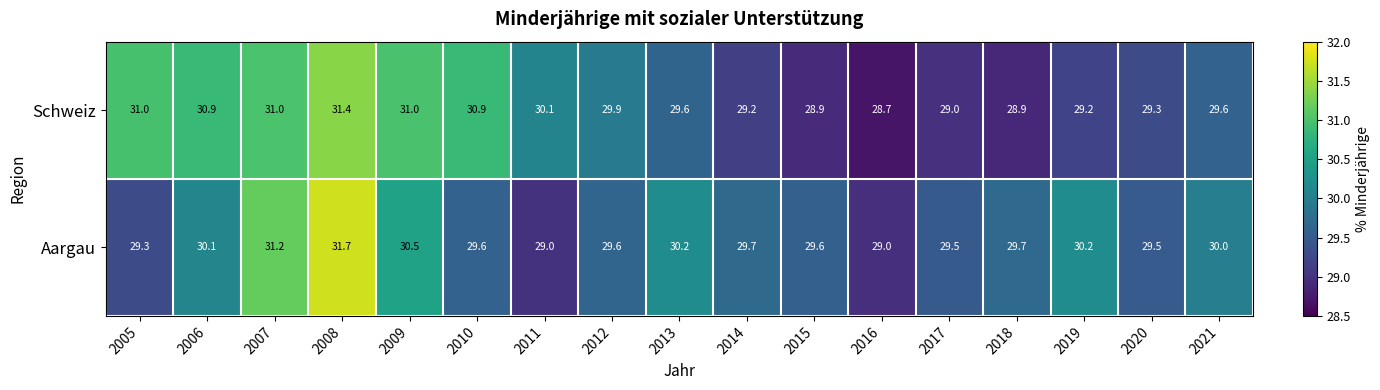

What is the minimum value for Aargau?

29.0